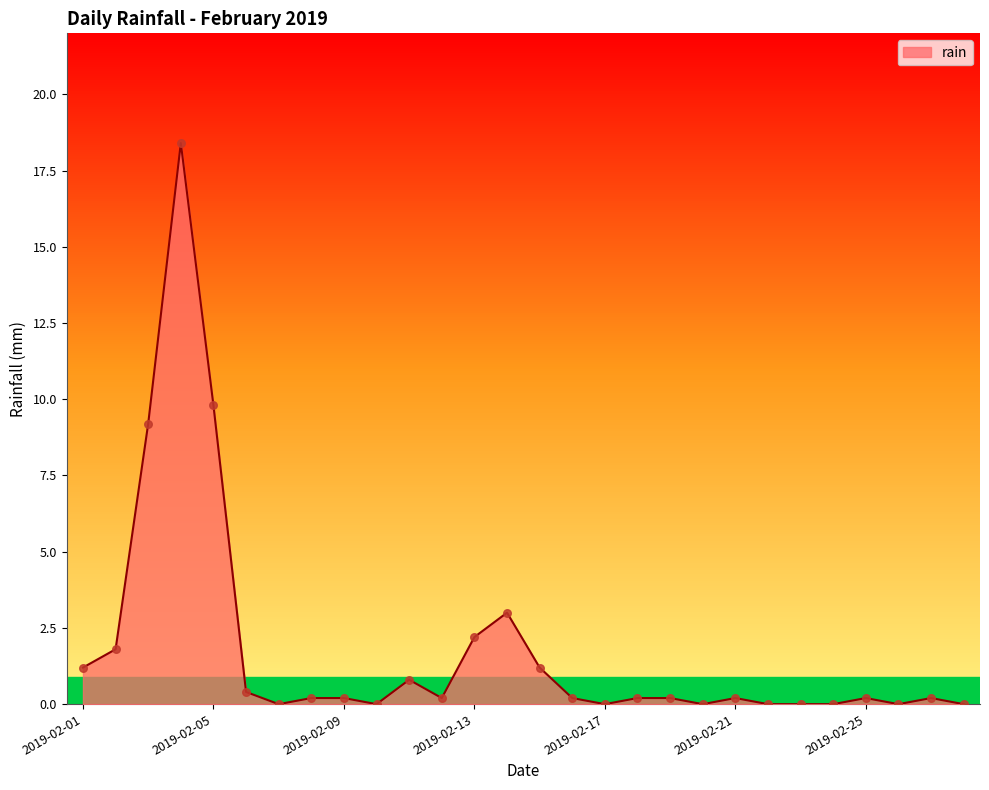

What is the difference between the maximum and minimum values?

18.4